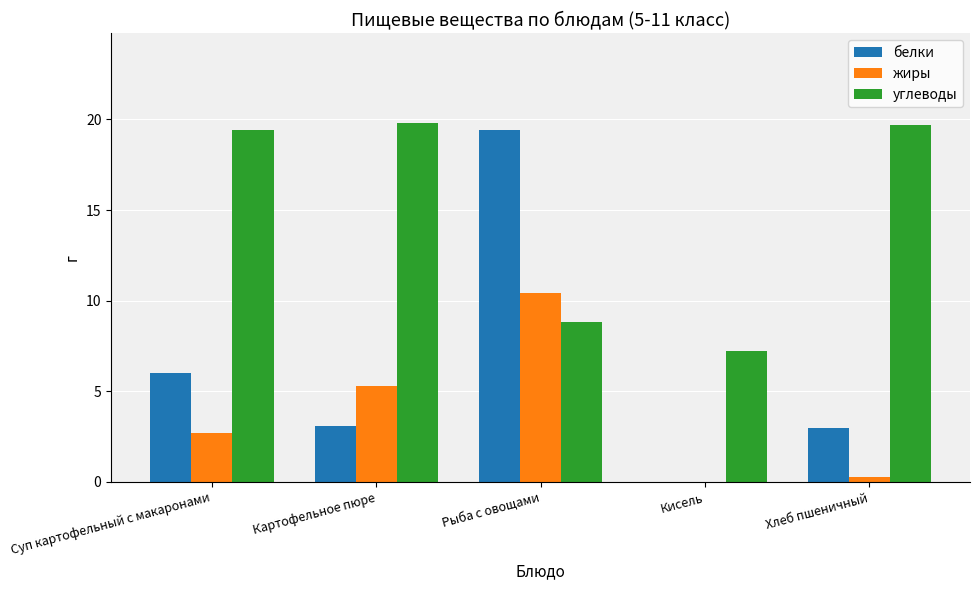

Does the chart contain stacked bars?

No